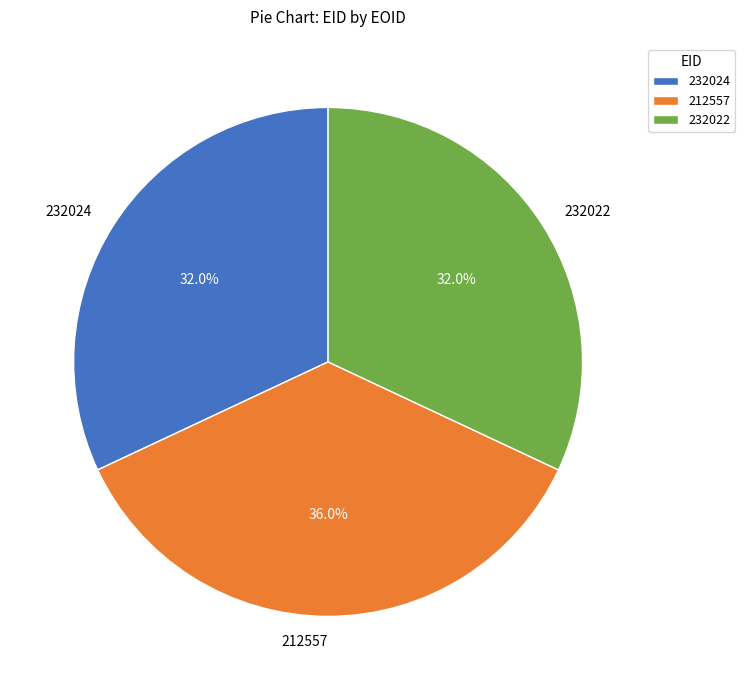

To the nearest percent, what portion does 212557 represent?

36%